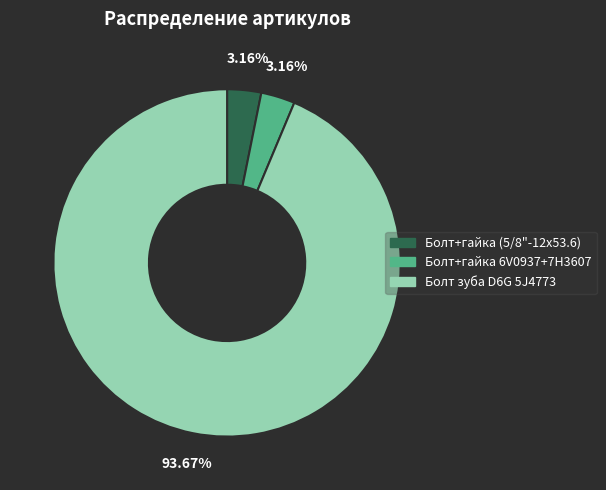

Does any single category account for the majority?

Yes